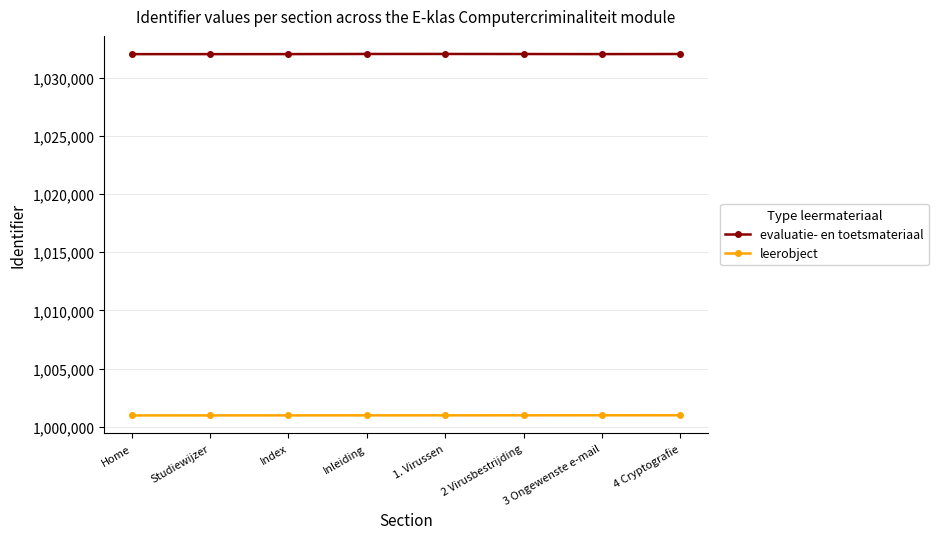

Does the chart have visible grid lines?

Yes